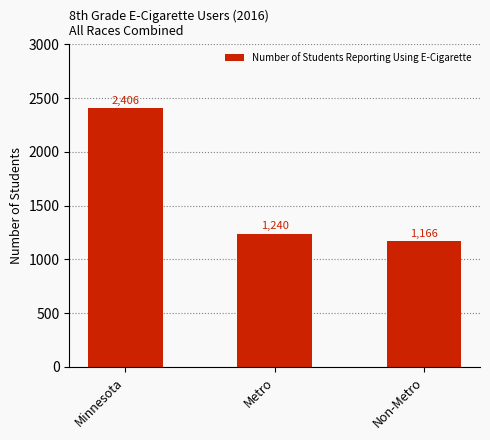

At which category does the chart reach its minimum across all series?

Non-Metro